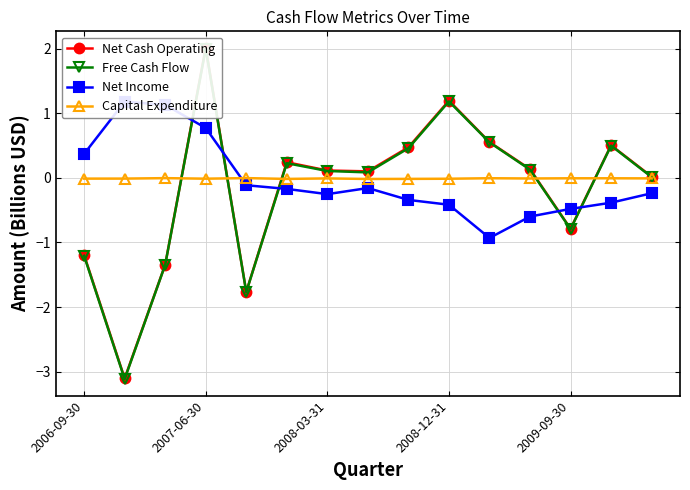

The value of Net Income at 2007-06-30 is 2.1. True or false?

False